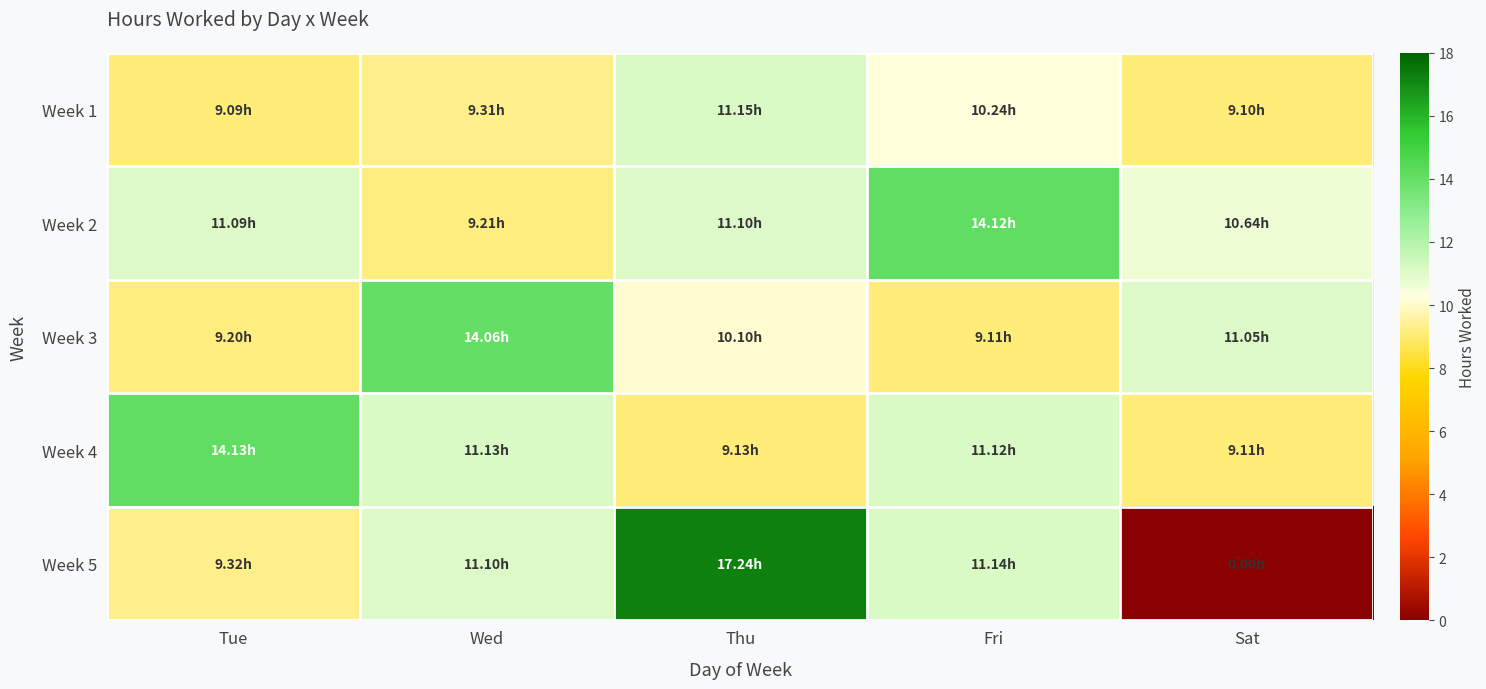

Reading left to right, what are all the values shown in this chart?

Week 1: Tue=9.1	Wed=9.3	Thu=11.2	Fri=10.2	Sat=9.1
Week 2: Tue=11.1	Wed=9.2	Thu=11.1	Fri=14.1	Sat=10.6
Week 3: Tue=9.2	Wed=14.1	Thu=10.1	Fri=9.1	Sat=11.1
Week 4: Tue=14.1	Wed=11.1	Thu=9.1	Fri=11.1	Sat=9.1
Week 5: Tue=9.3	Wed=11.1	Thu=17.2	Fri=11.1	Sat=0.0